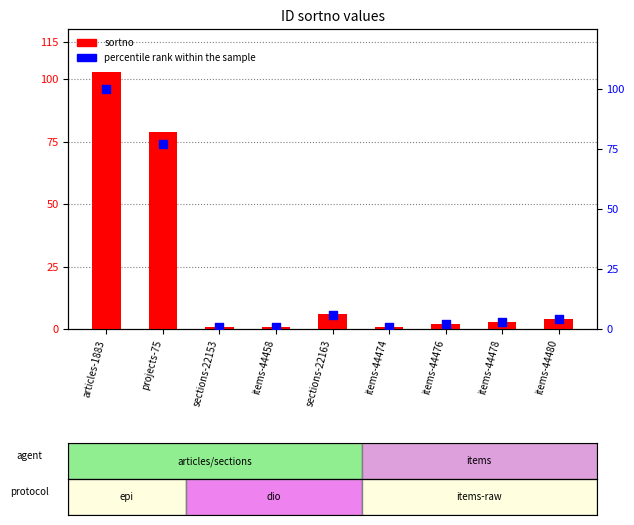

Which series has the largest total across all categories?

sortno